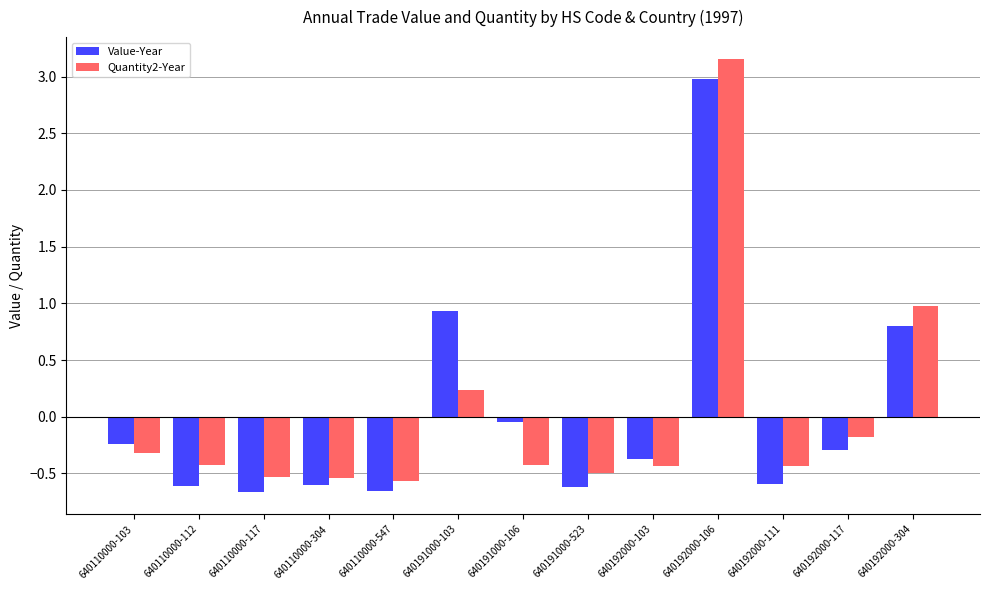

Is the value of Quantity2-Year at 640110000-103 greater than the value of Value-Year at 640110000-304?

Yes